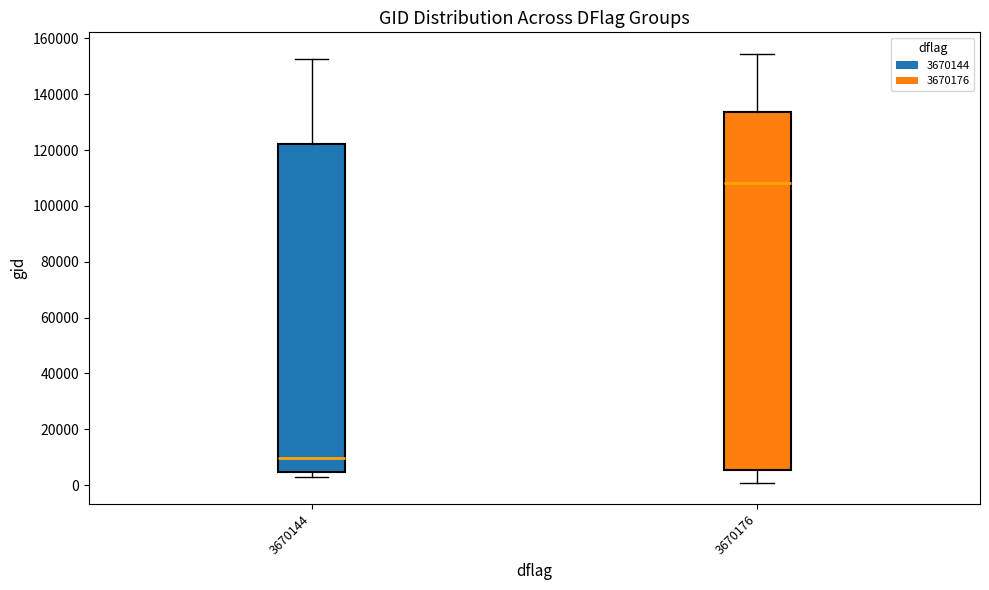

Where is the lower edge of the box at x = 3670176 on the y-axis? The values are not printed on the chart, so give them approximately, as read against the axis.

6000